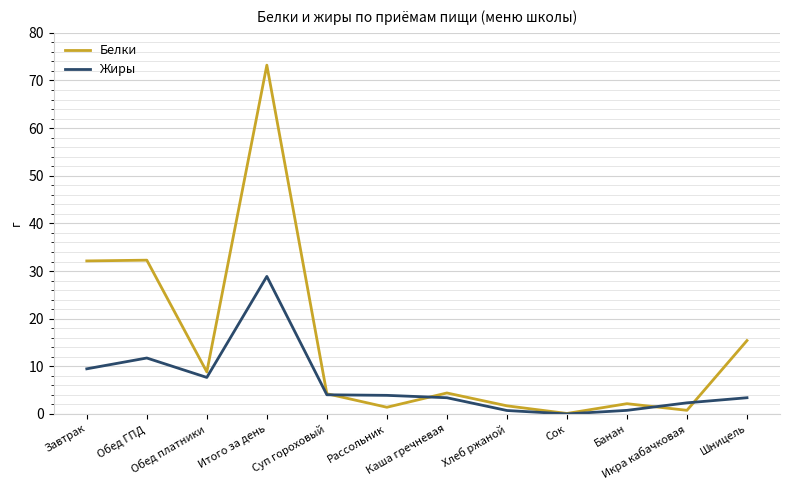

At which category is the sum across all series the highest?

Итого за день